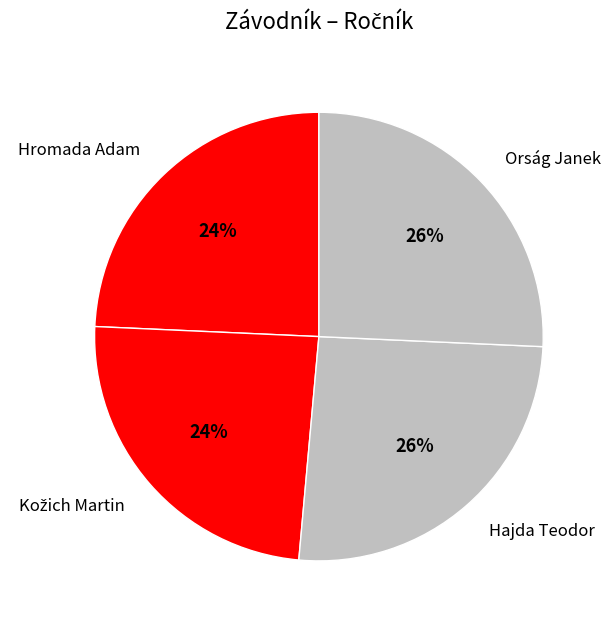

To the nearest percent, what is the average slice percentage?

25%